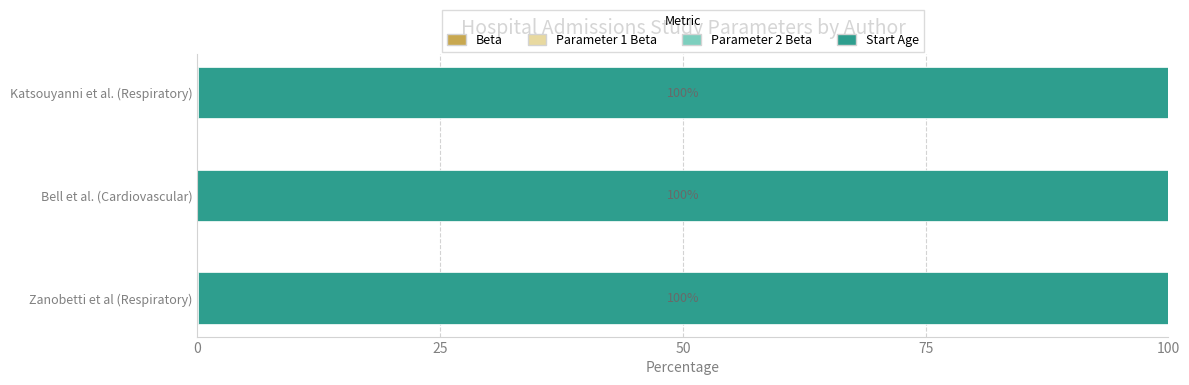

What is the sum of all Start Age values?

300.0